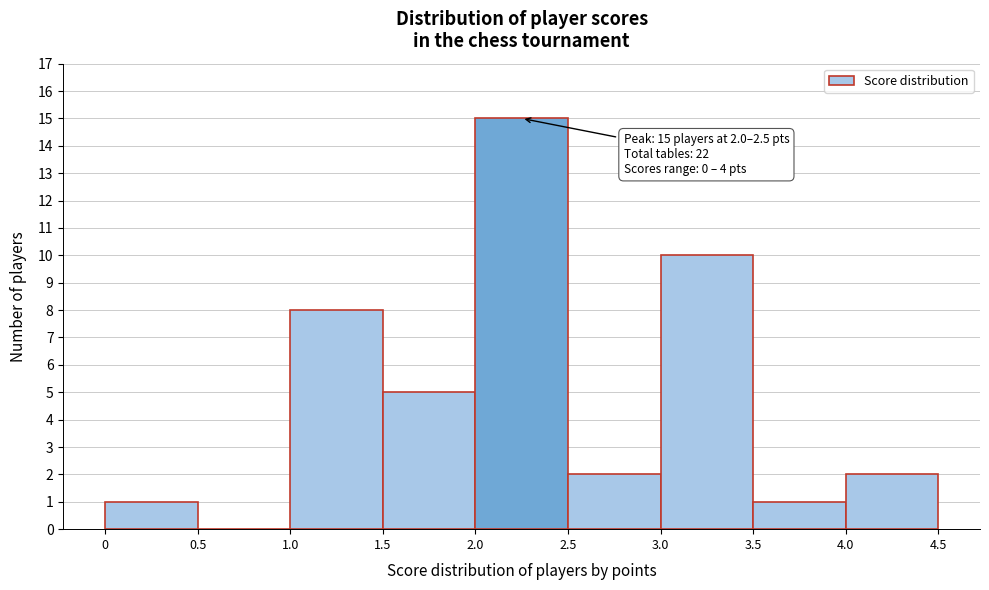

Over which range of the x-axis is the bar tallest?

2.0 to 2.5